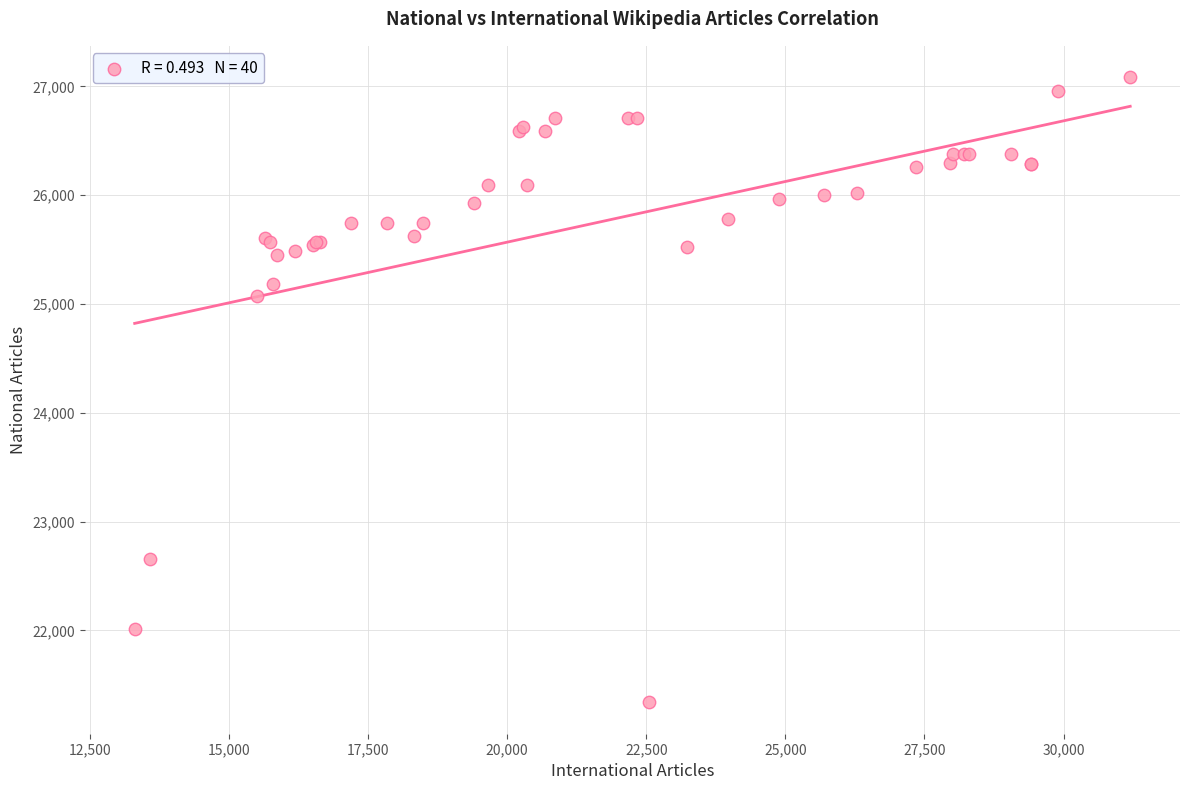

What Y value in the scatter plot is closest to 24211?

25070